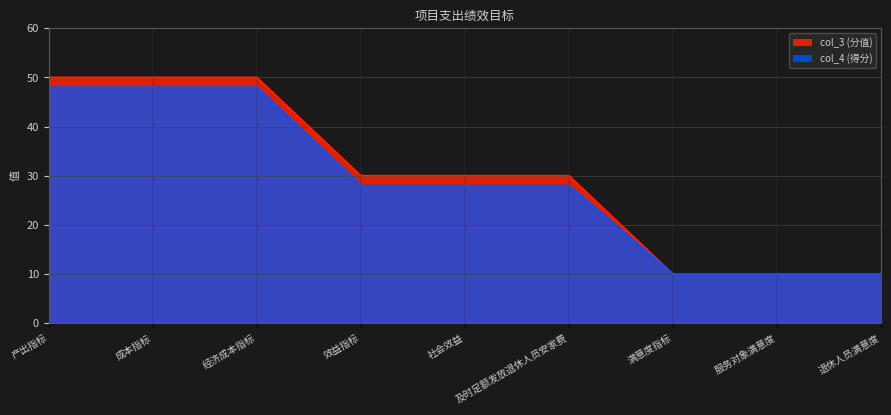

The value of col_3 (分值) at 及时足额发放退休人员安家费 is 17. True or false?

False